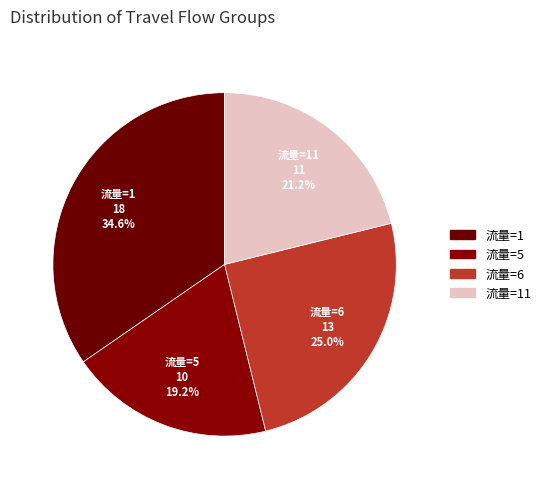

Count the number of slices in the pie.

4